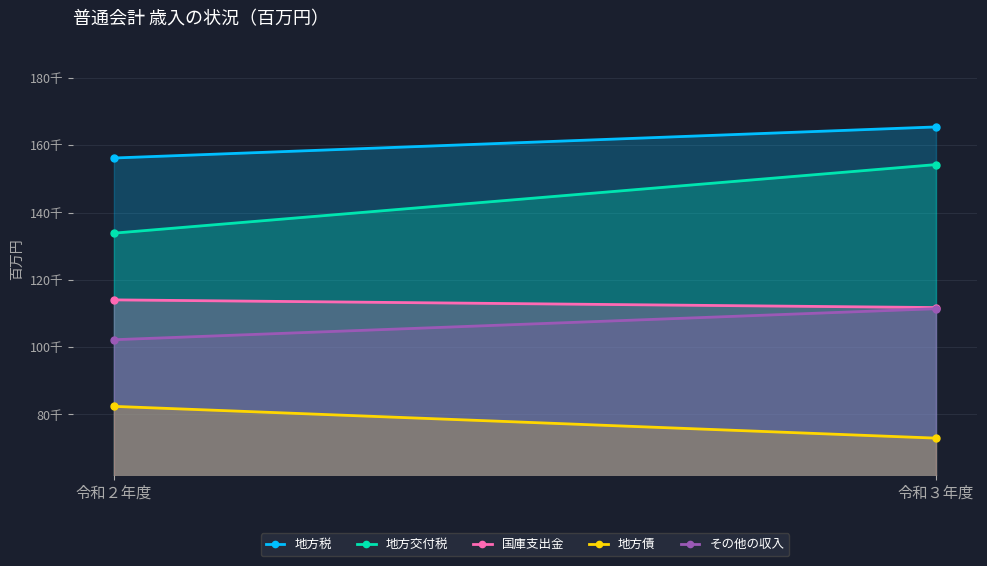

What is the difference between the 国庫支出金 values at 令和３年度 and 令和２年度?

2284